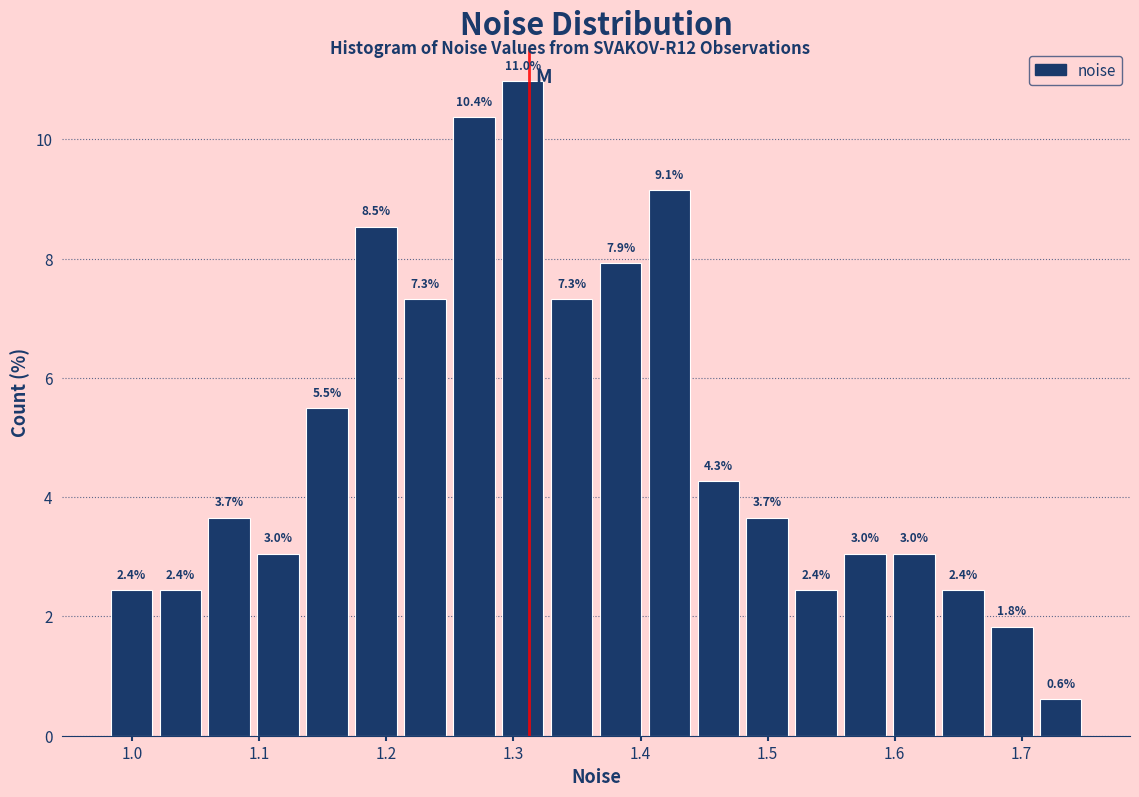

Around what value on the x-axis is the tallest bar? Give the approximate position of its centre, as read against the axis.

1.31